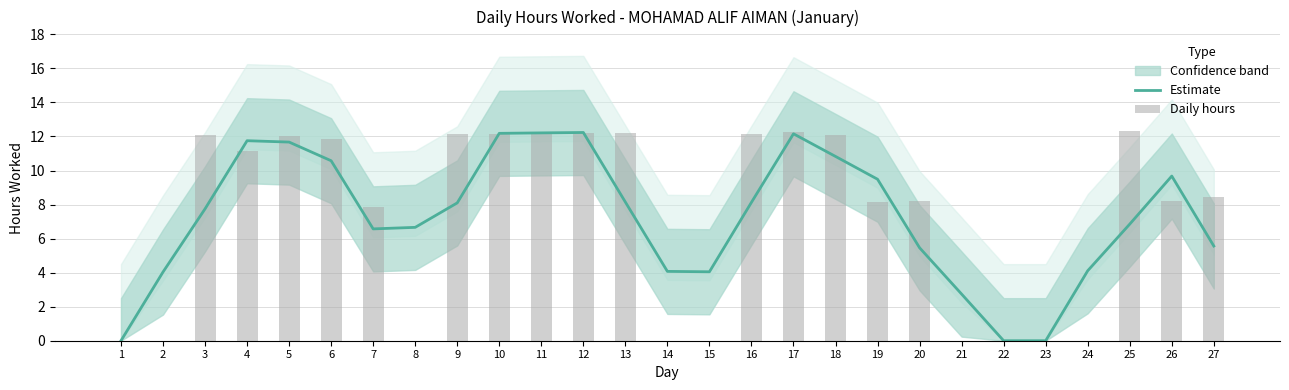

How many categories are shown in the chart?

27